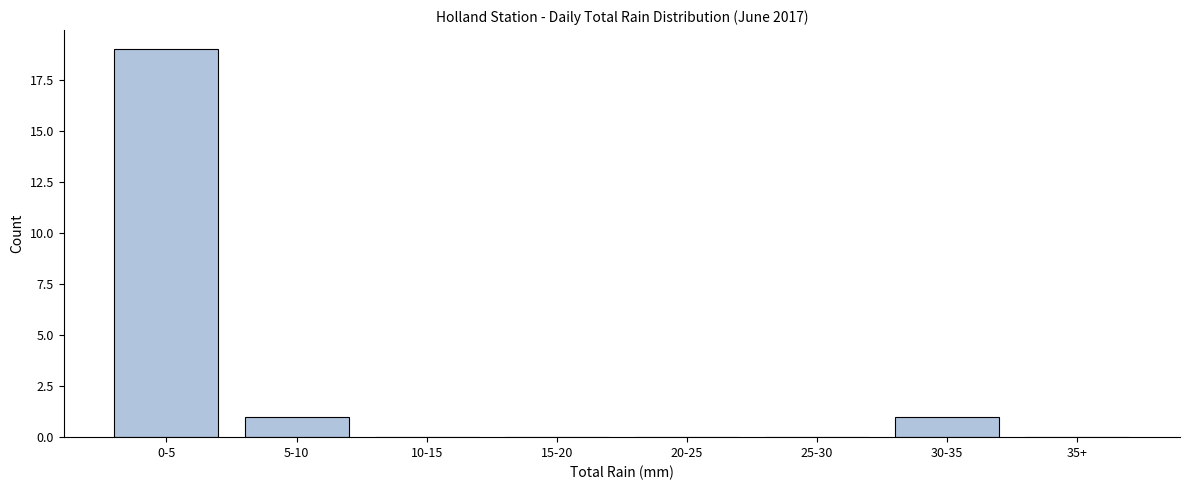

Reading left to right, extract all data points from this chart.

0-5=19	5-10=1	10-15=0	15-20=0	20-25=0	25-30=0	30-35=1	35+=0